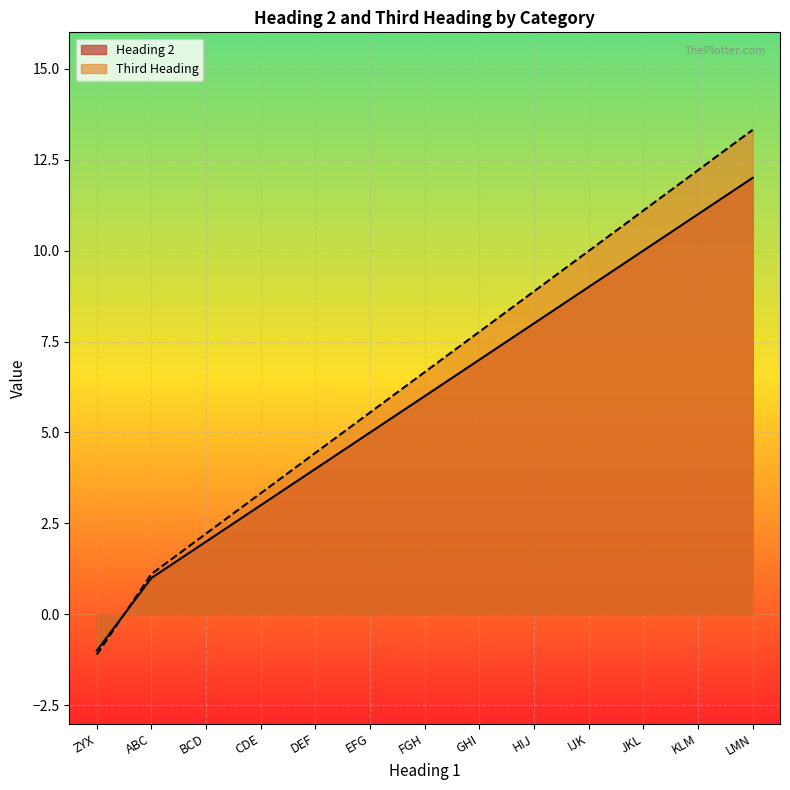

How many data points does each series have?

13